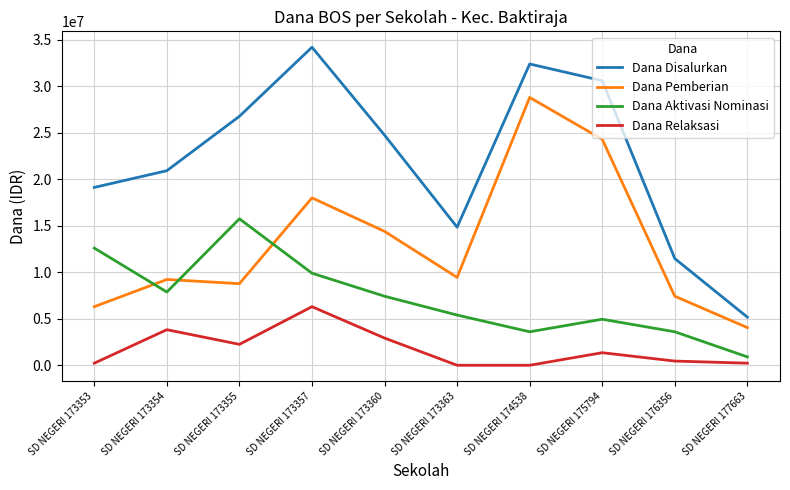

Rank the series by their average value, from highest to lowest.

Dana Disalurkan, Dana Pemberian, Dana Aktivasi Nominasi, Dana Relaksasi